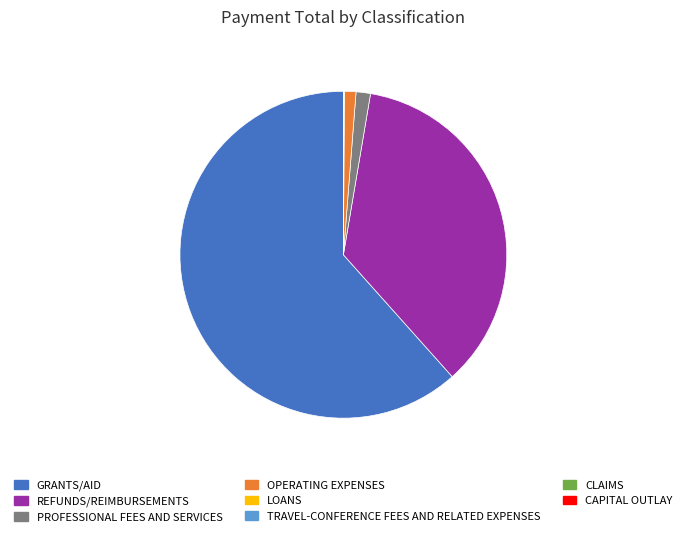

Do OPERATING EXPENSES and REFUNDS/REIMBURSEMENTS together represent more than half of the pie?

No